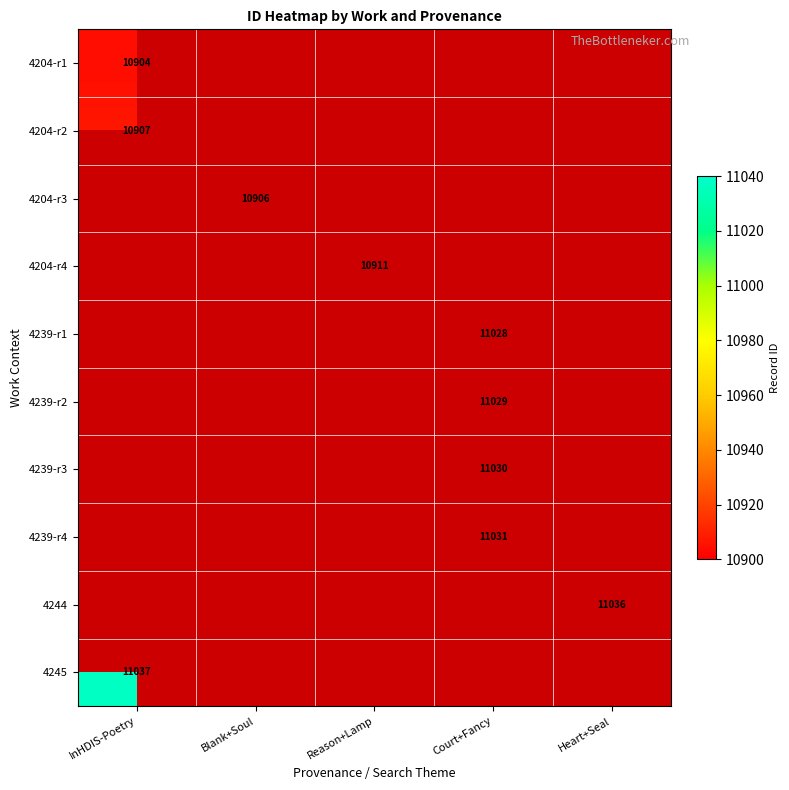

At how many categories does at least one series exceed 11010?

3